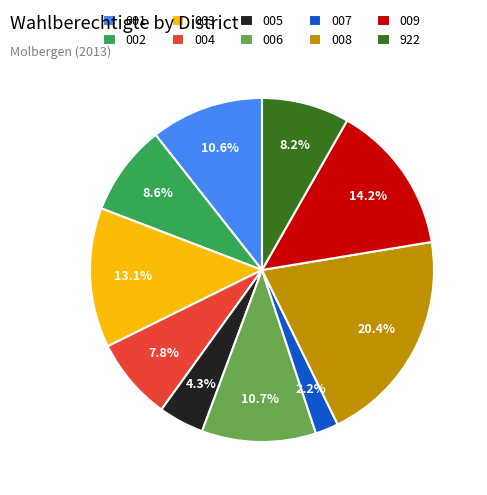

Approximately how many times larger is the value at 008 compared to 009?

1.4